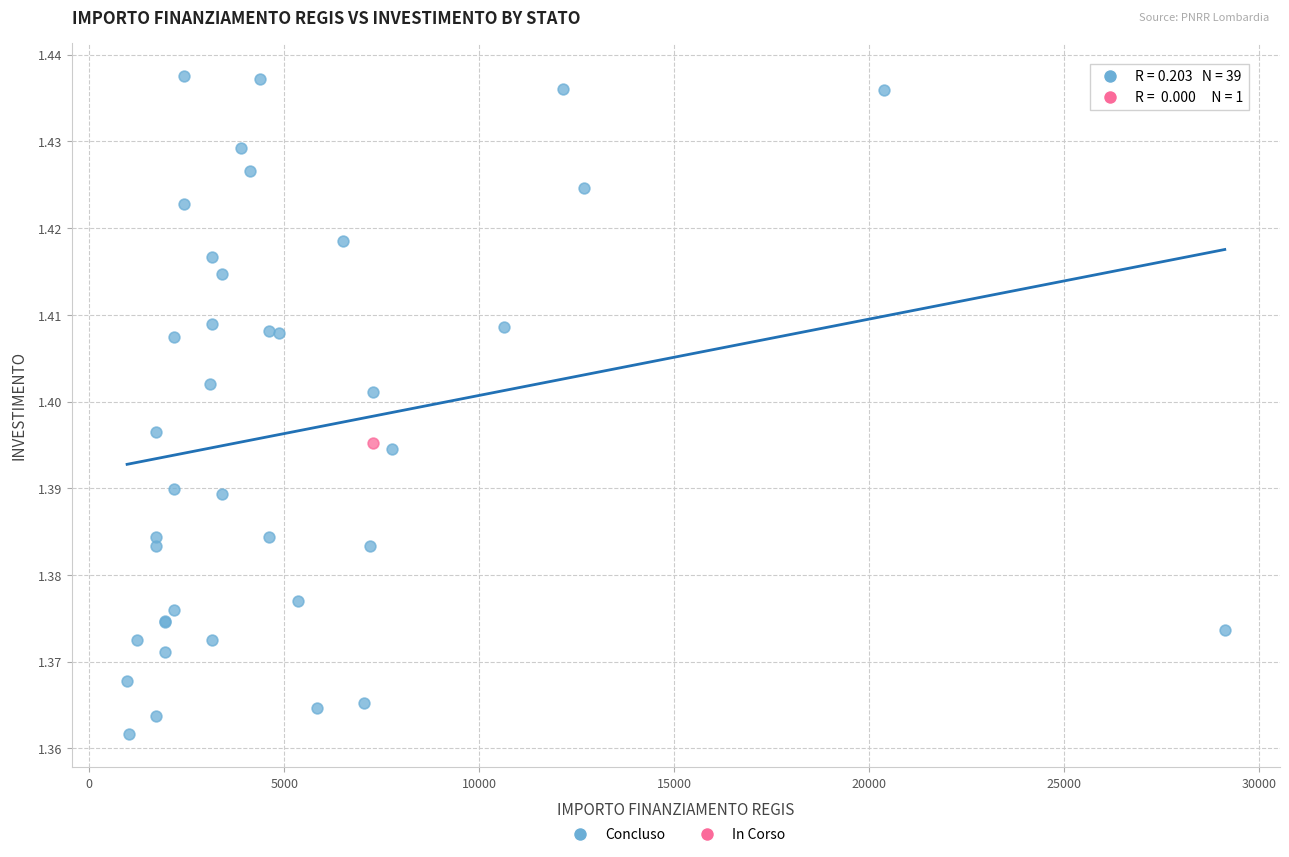

What are all the series names shown in the legend?

Concluso, In Corso